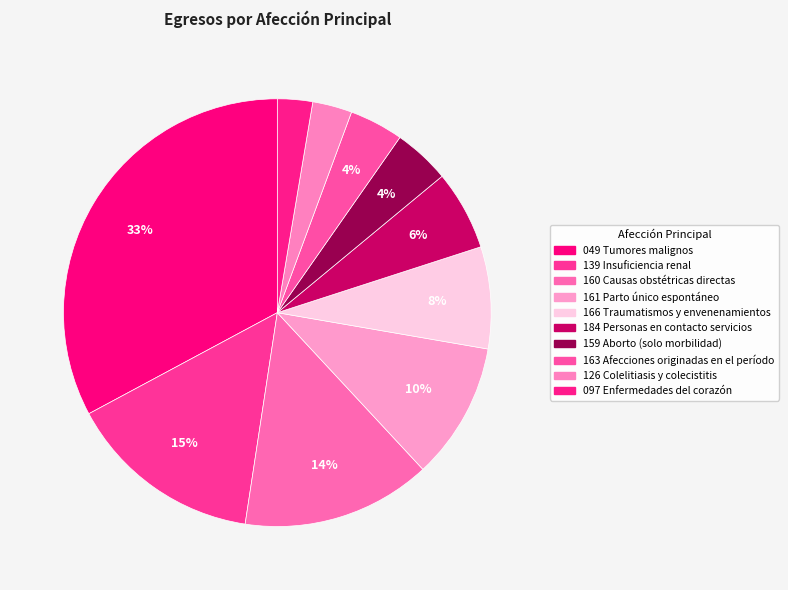

How many slices are in this pie chart?

10